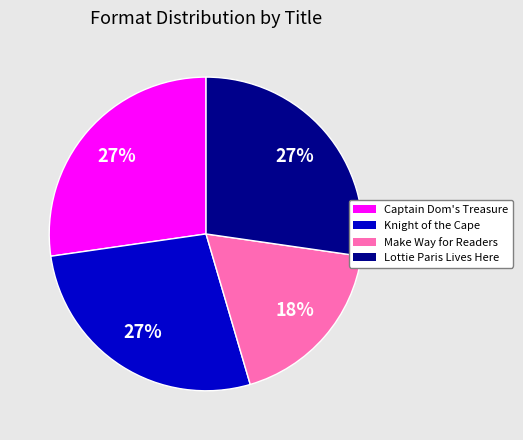

To the nearest percent, what is the difference between the largest and smallest slice percentages?

9%